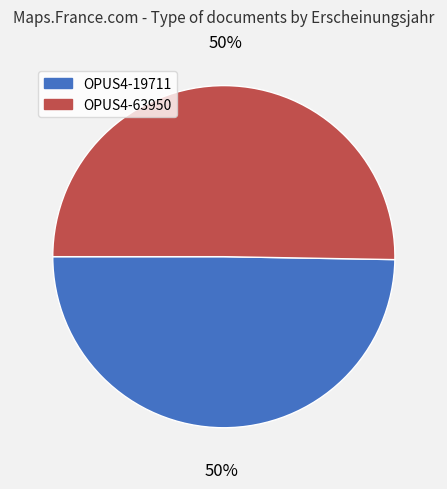

Count the number of slices in the pie.

2